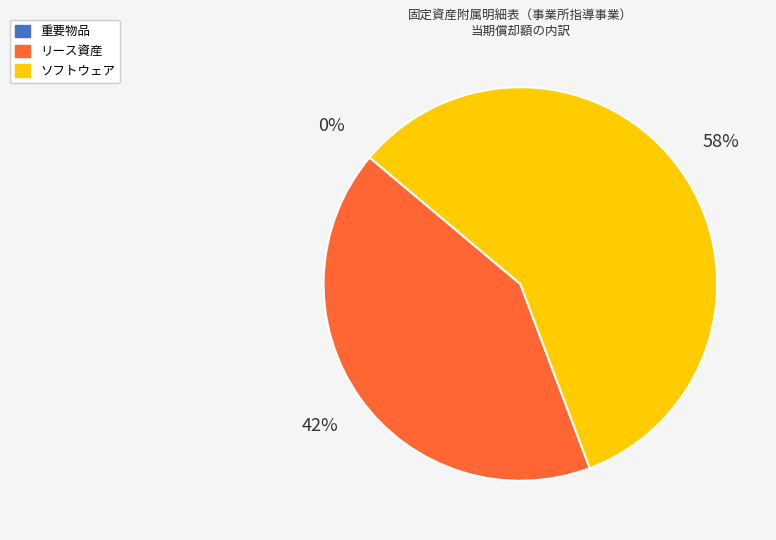

True or false: リース資産 accounts for 42% of the total.

True